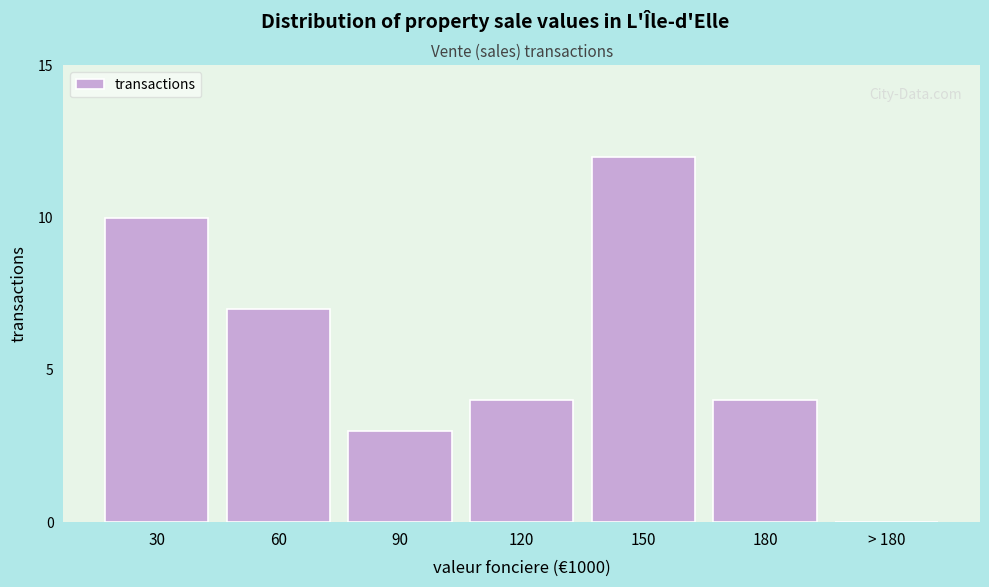

Reading left to right, list all the values displayed in this chart.

30=10	60=7	90=3	120=4	150=12	180=4	> 180=0